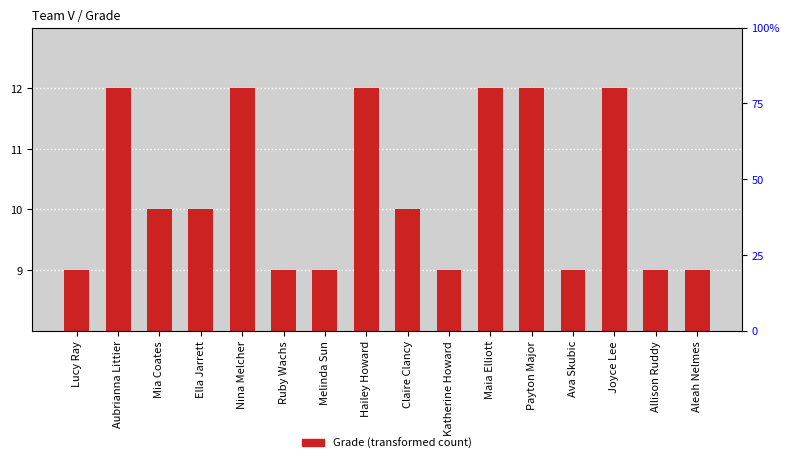

List the labels in order of value, smallest first.

Lucy Ray, Ruby Wachs, Melinda Sun, Katherine Howard, Ava Skubic, Allison Ruddy, Aleah Nelmes, Mia Coates, Ella Jarrett, Claire Clancy, Aubrianna Littier, Nina Melcher, Hailey Howard, Maia Elliott, Payton Major, Joyce Lee